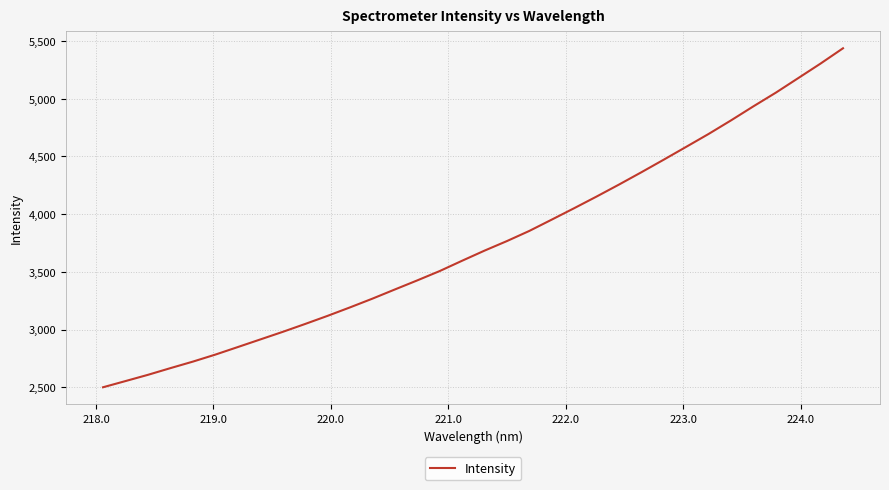

What is the greatest value displayed?

5437.0